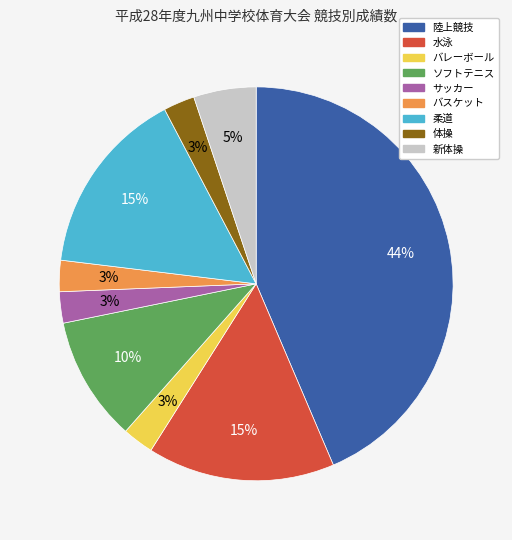

What percentage is the 柔道 slice, to the nearest percent?

15%